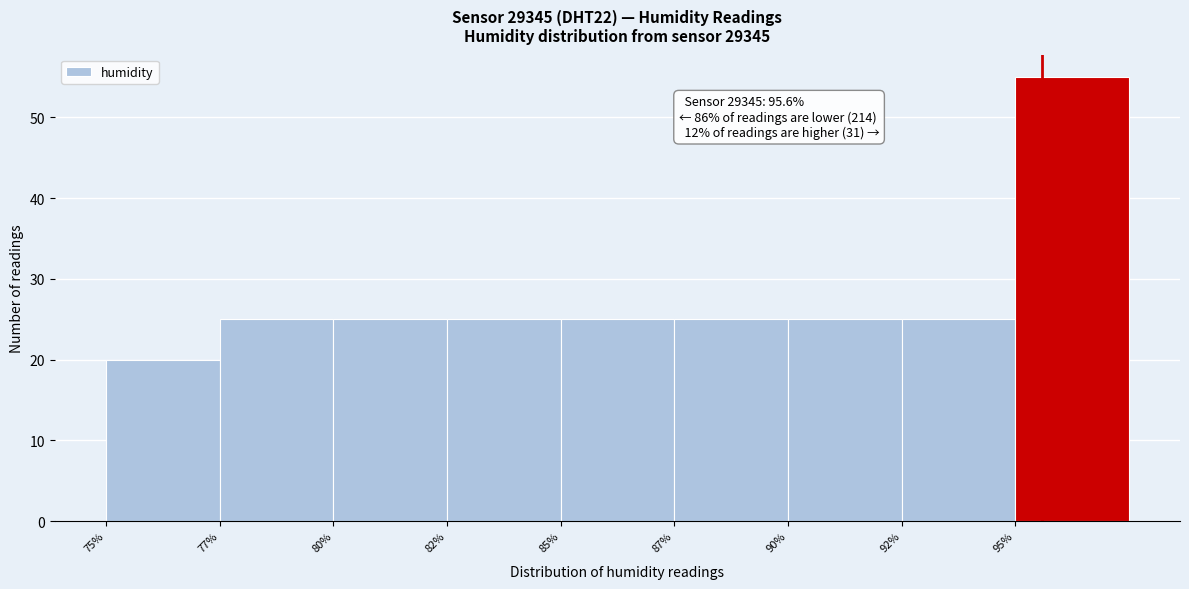

Reading left to right, list all the values displayed in this chart.

75%=20	77%=25	80%=25	82%=25	85%=25	87%=25	90%=25	92%=25	95%=55